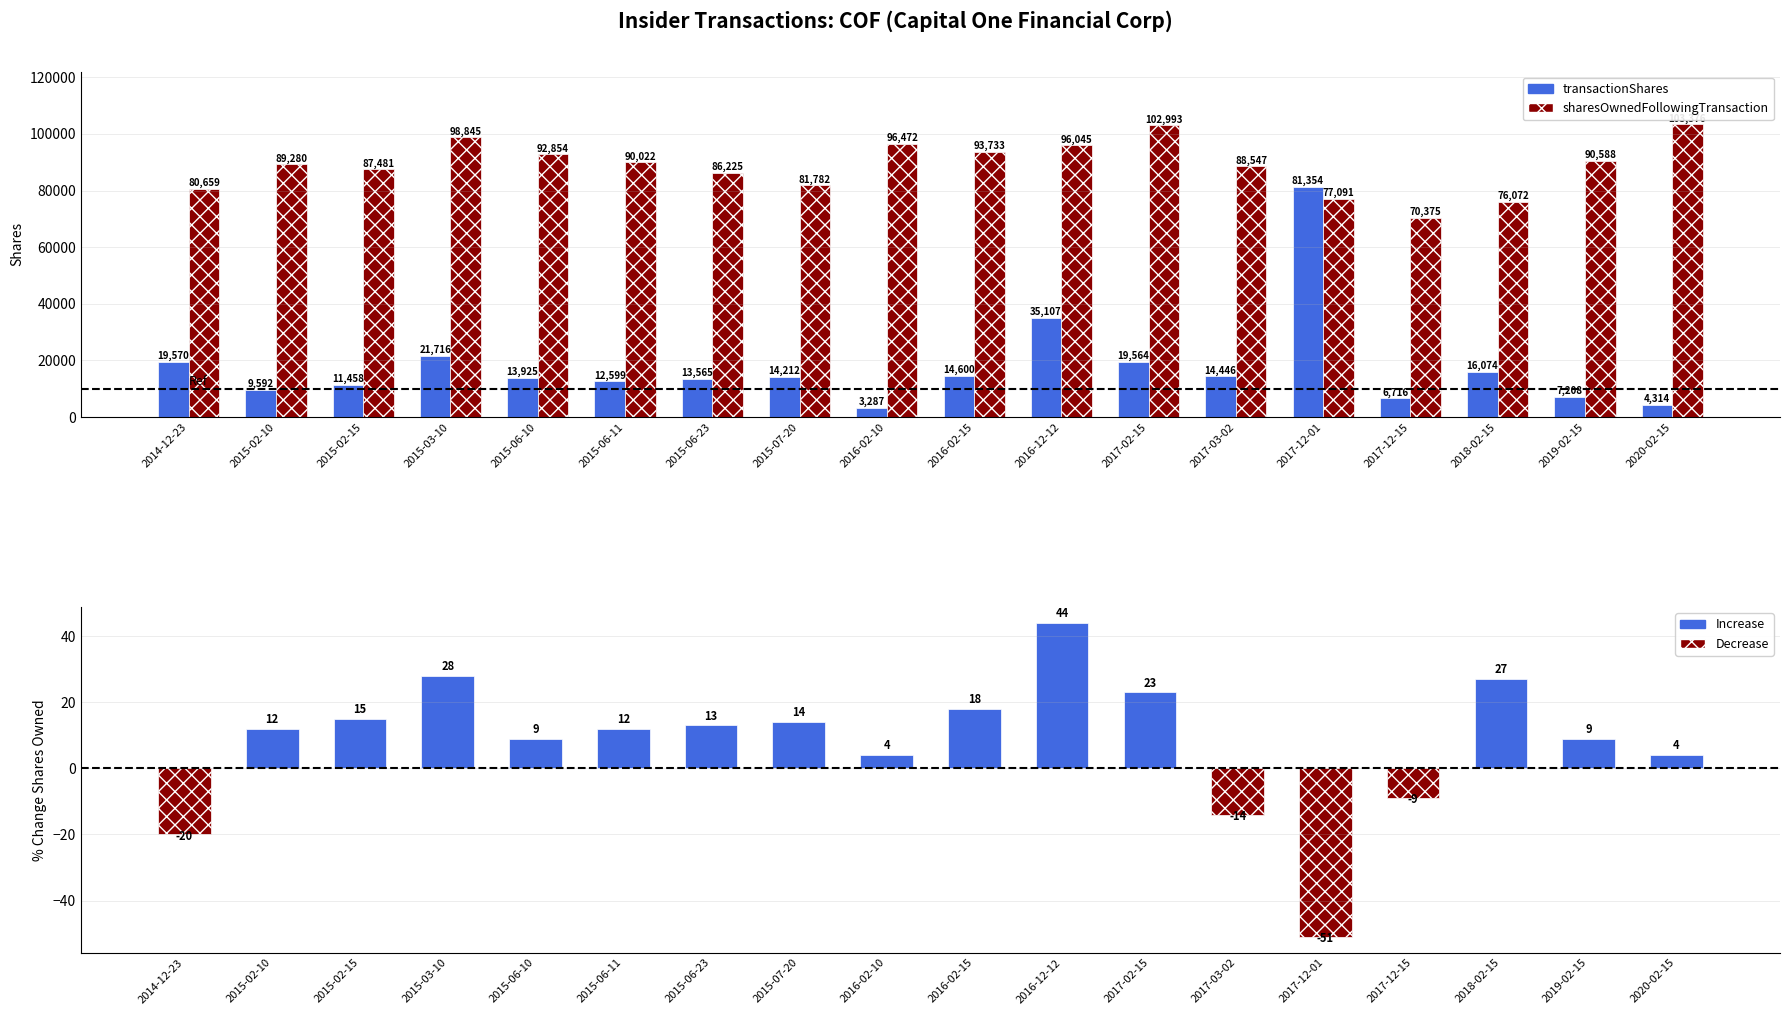

Between 2016-02-10 and 2018-02-15, which series saw the biggest shift?

sharesOwnedFollowingTransaction